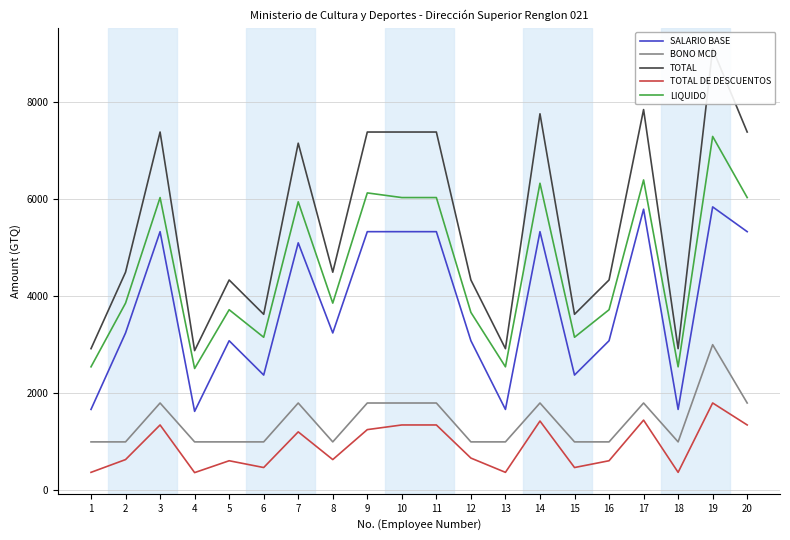

What is the value of the LIQUIDO point at the 10th from the left?

6026.7